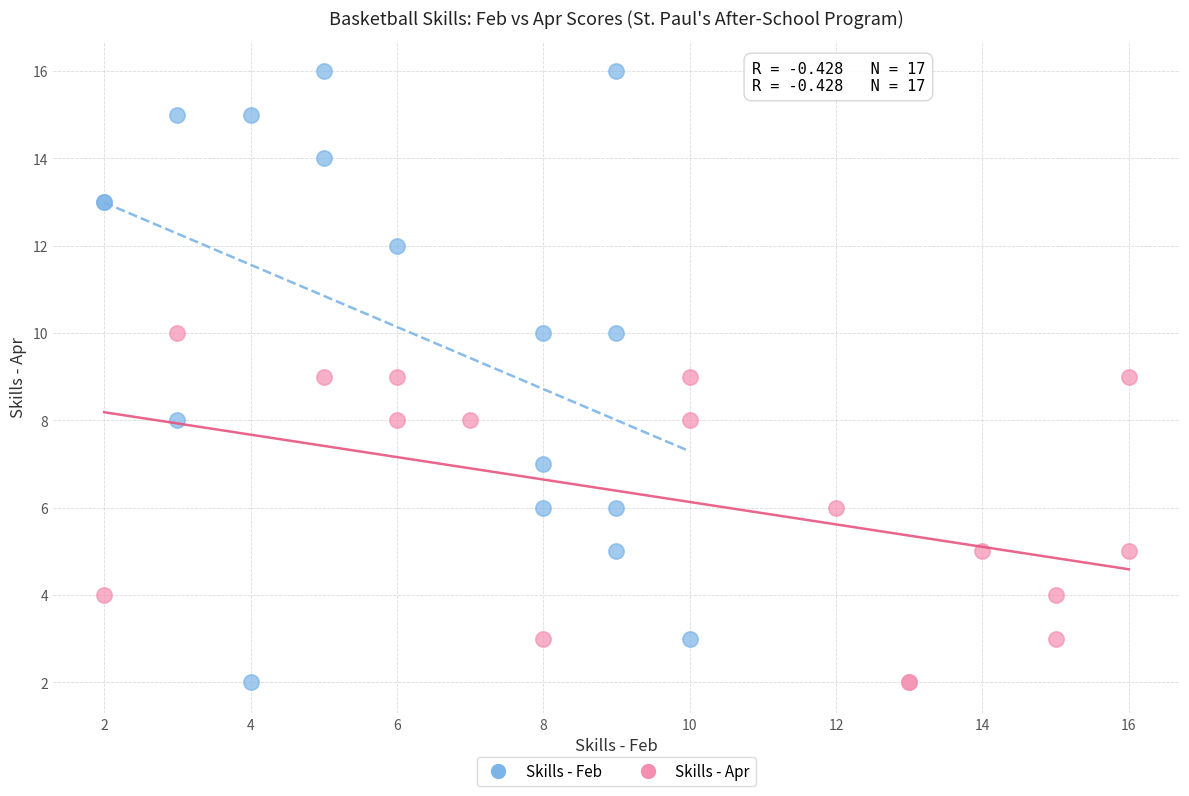

Which series has the largest Y range (max minus min)?

Skills - Feb